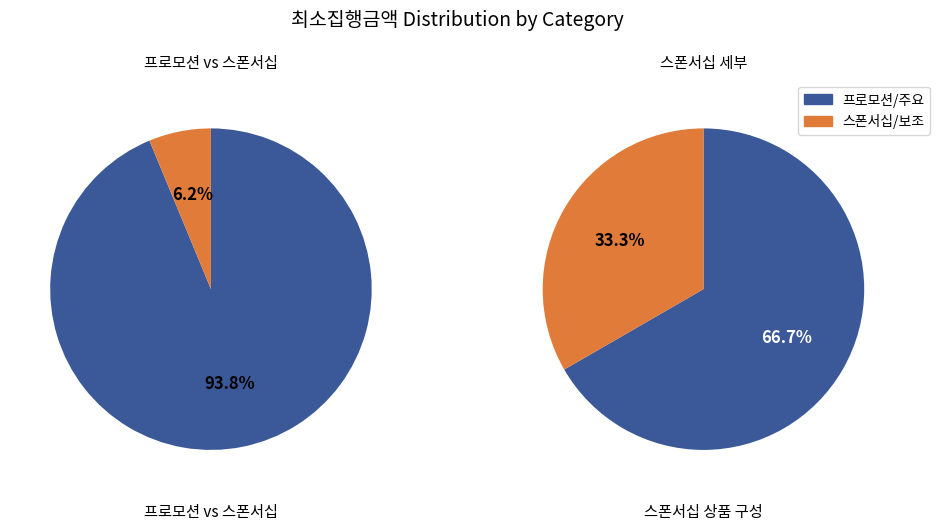

Is 스크랩이벤트 the majority of the pie?

No